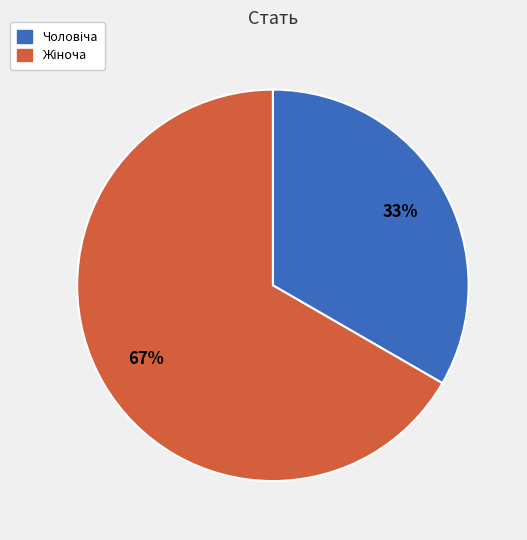

To the nearest percent, what is the average slice percentage?

50%